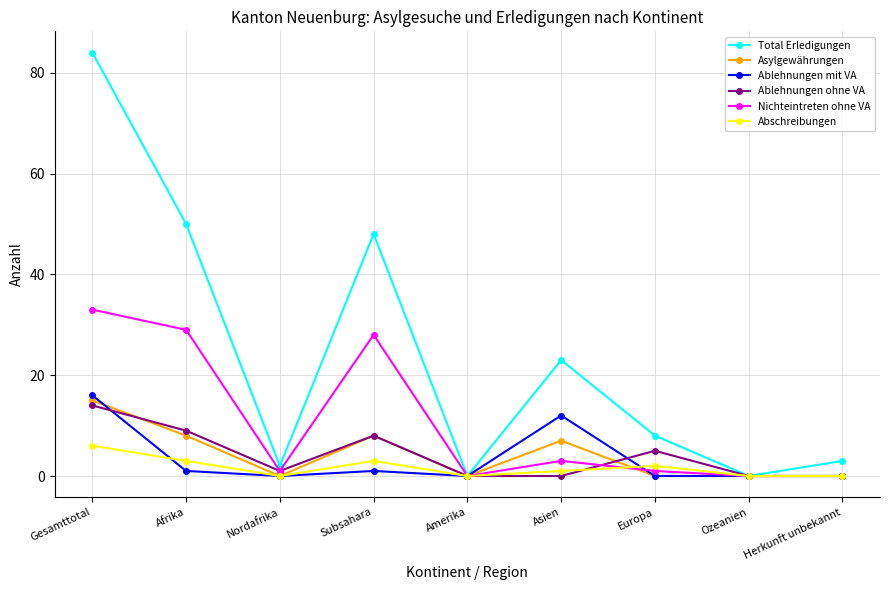

What is the label of the 9th point from the left?

Herkunft unbekannt